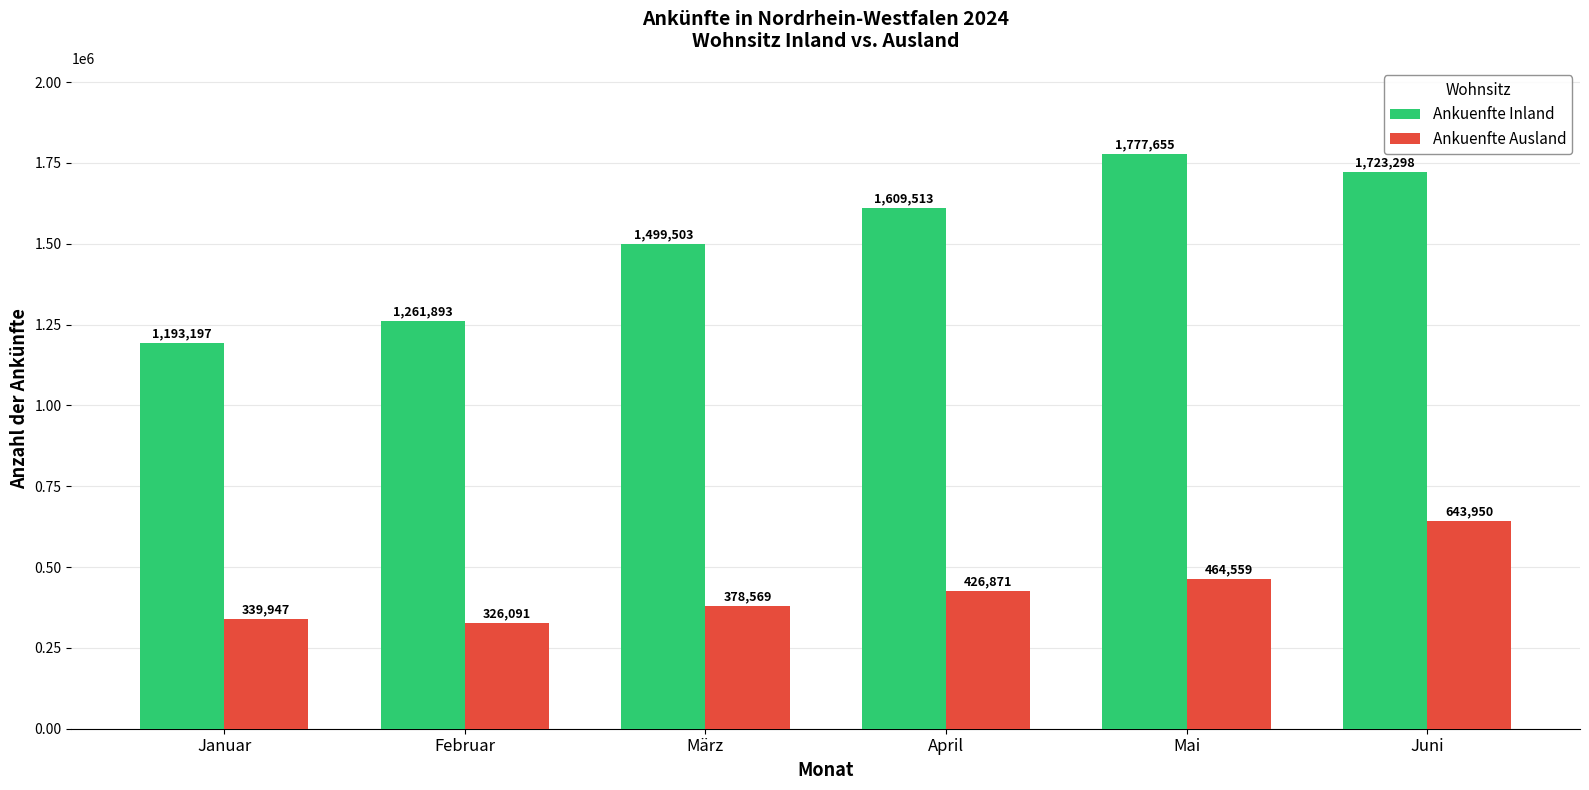

At which category is the sum across all series the highest?

Juni